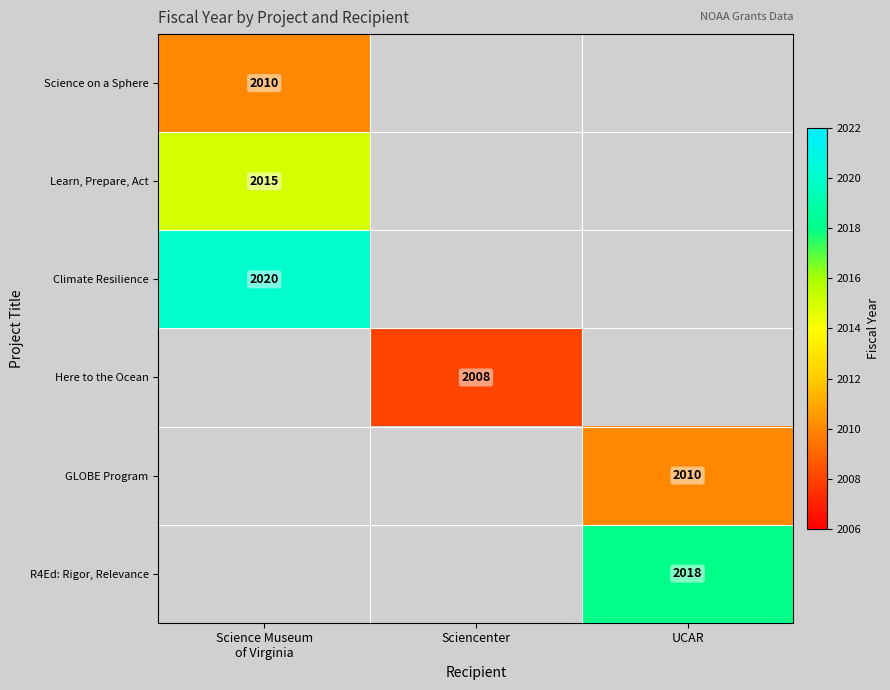

How many distinct data groups are displayed?

6